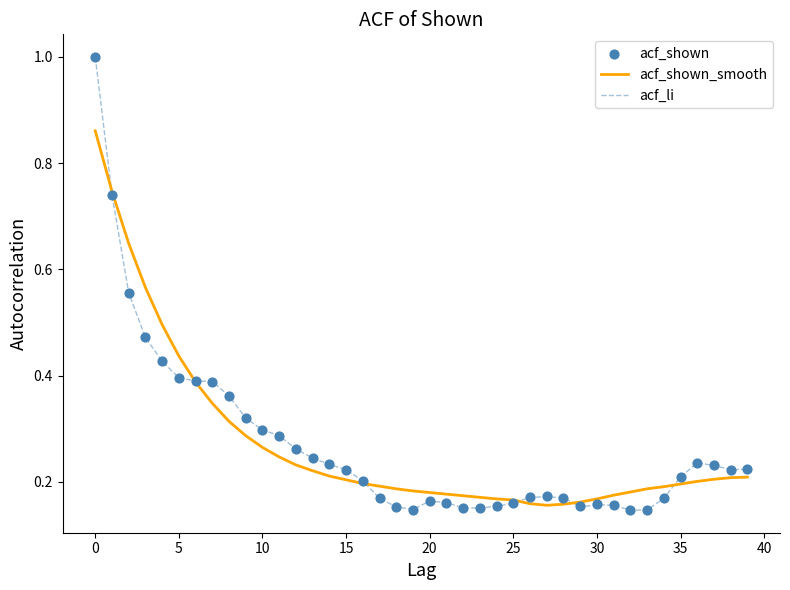

At how many categories does at least one series exceed 0?

40